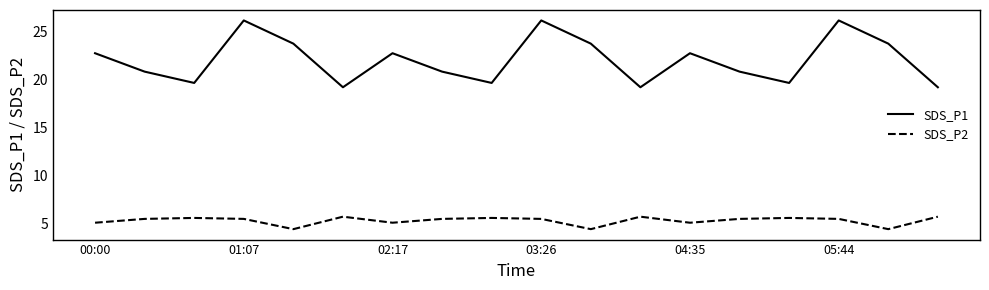

What is the minimum value for SDS_P1?

19.2